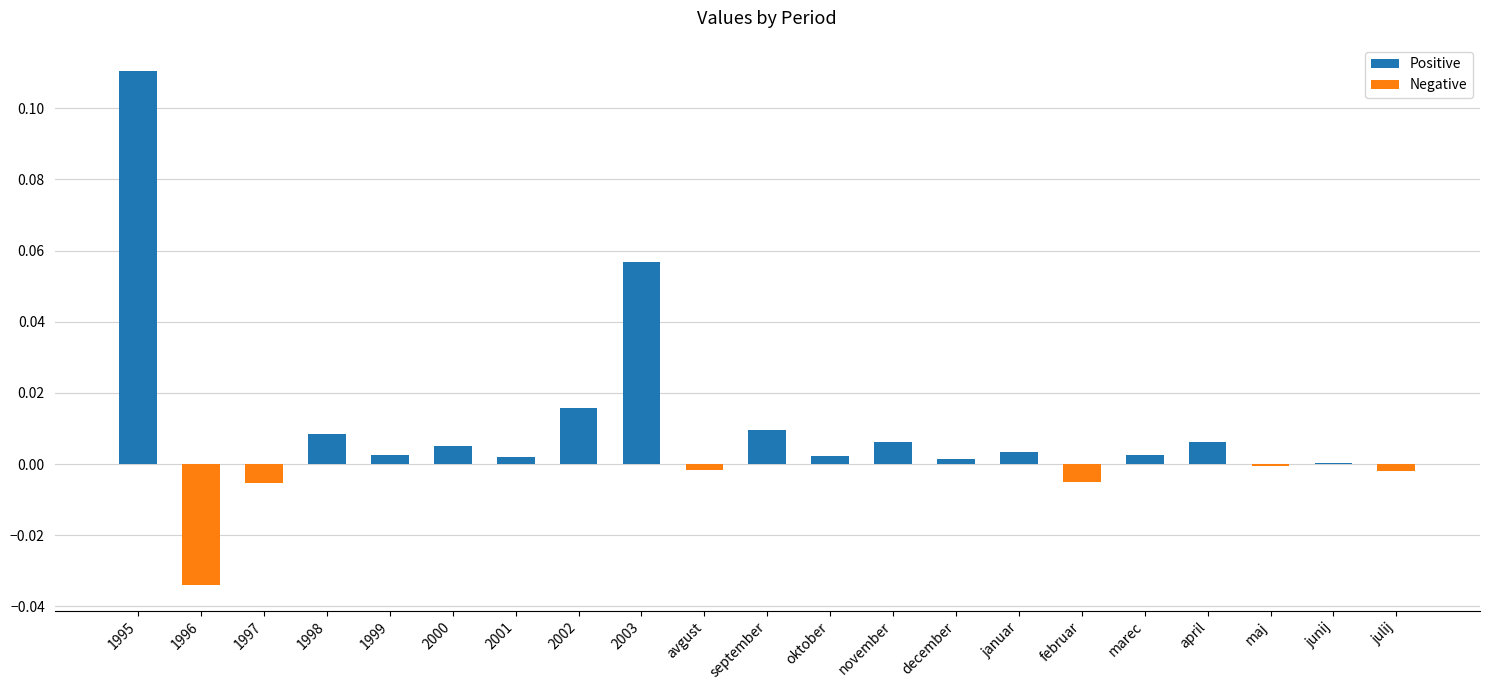

What is the highest value of the Positive series?

0.1